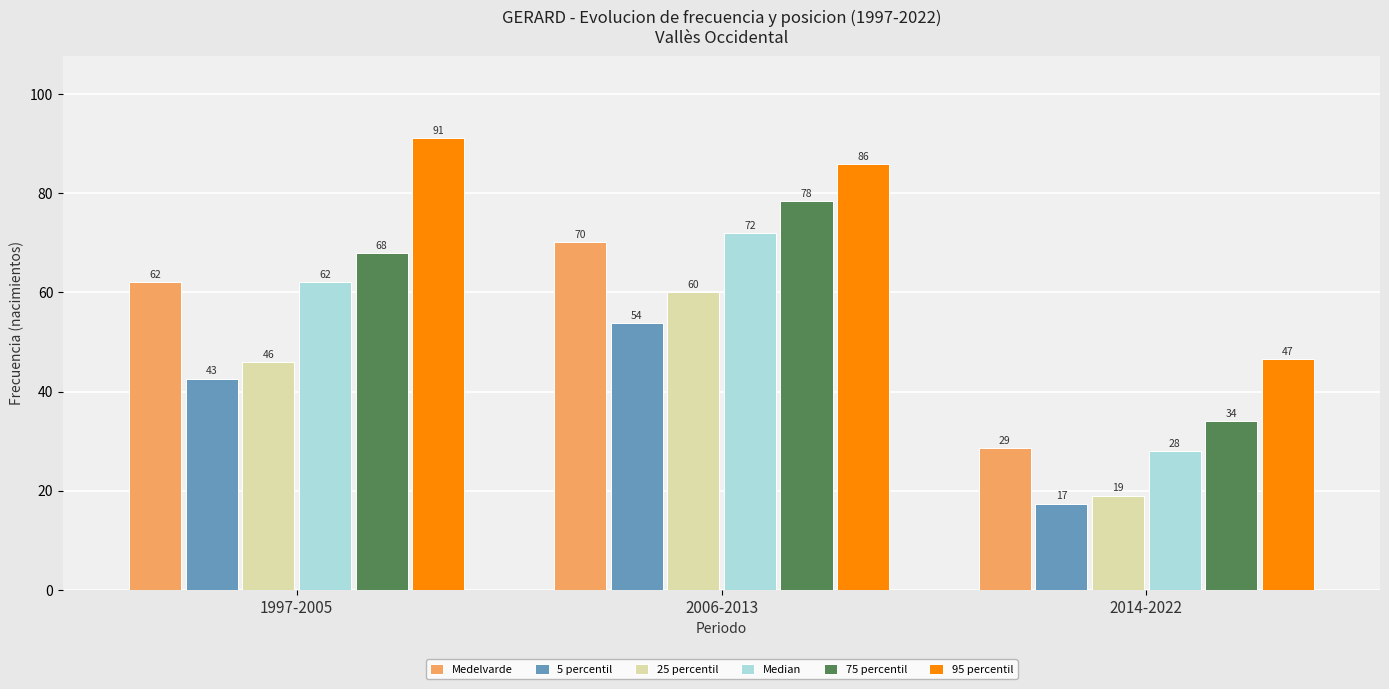

What is the sum of the 75 percentil values at 1997-2005 and 2014-2022?

102.0